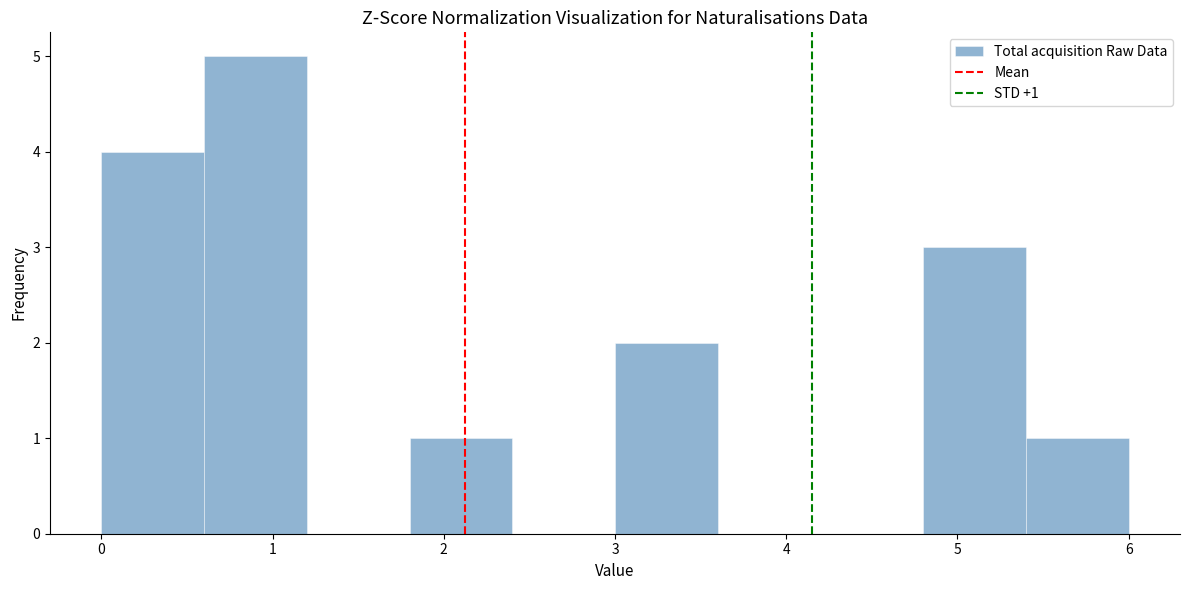

Over which range of the x-axis is the bar tallest?

0.6 to 1.2